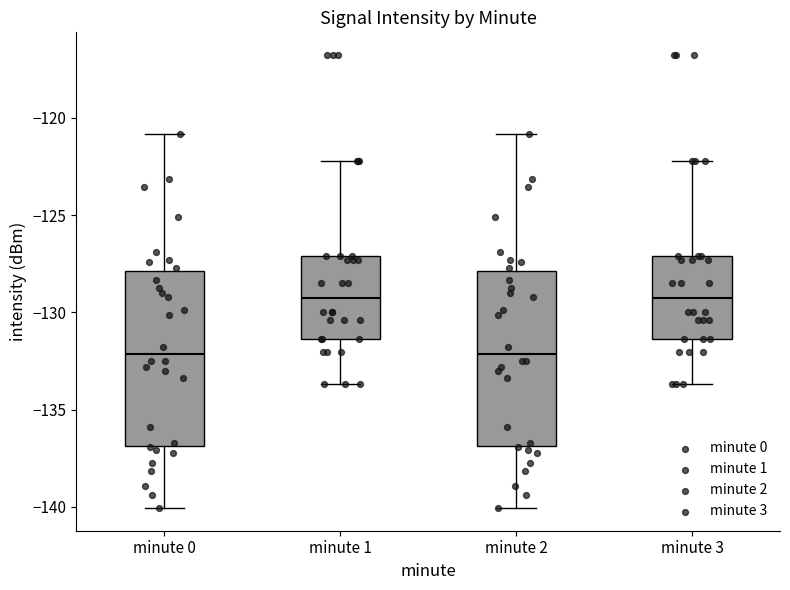

Where is the lower edge of the box for minute 3 on the y-axis? The values are not printed on the chart, so give them approximately, as read against the axis.

-131.5